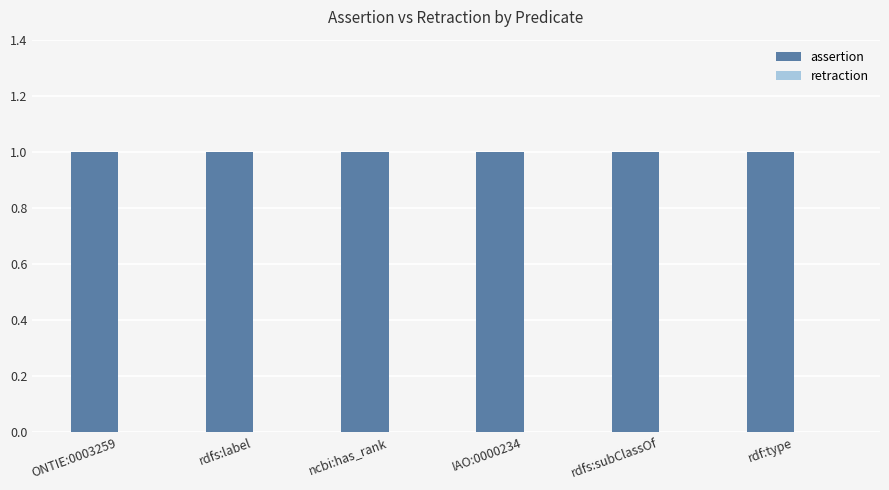

Is it true that retraction equals 0 at rdf:type?

True